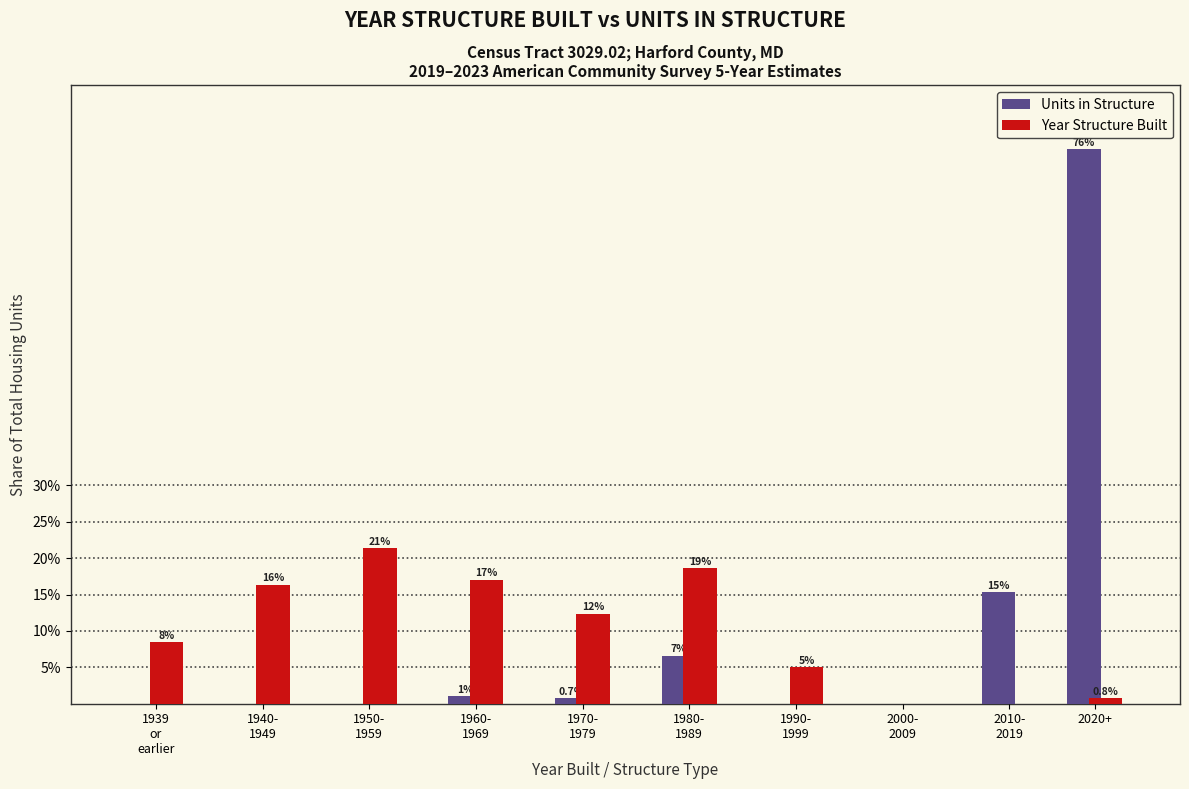

What are all the series names shown in the legend?

Units in Structure, Year Structure Built